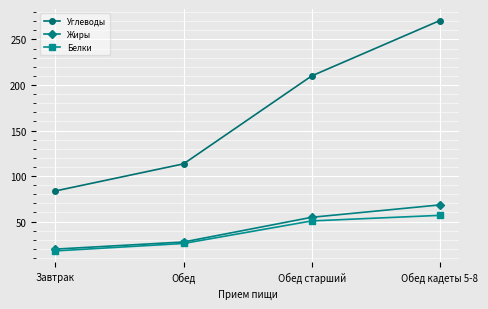

Is it true that Белки equals 50.7 at Обед старший?

True